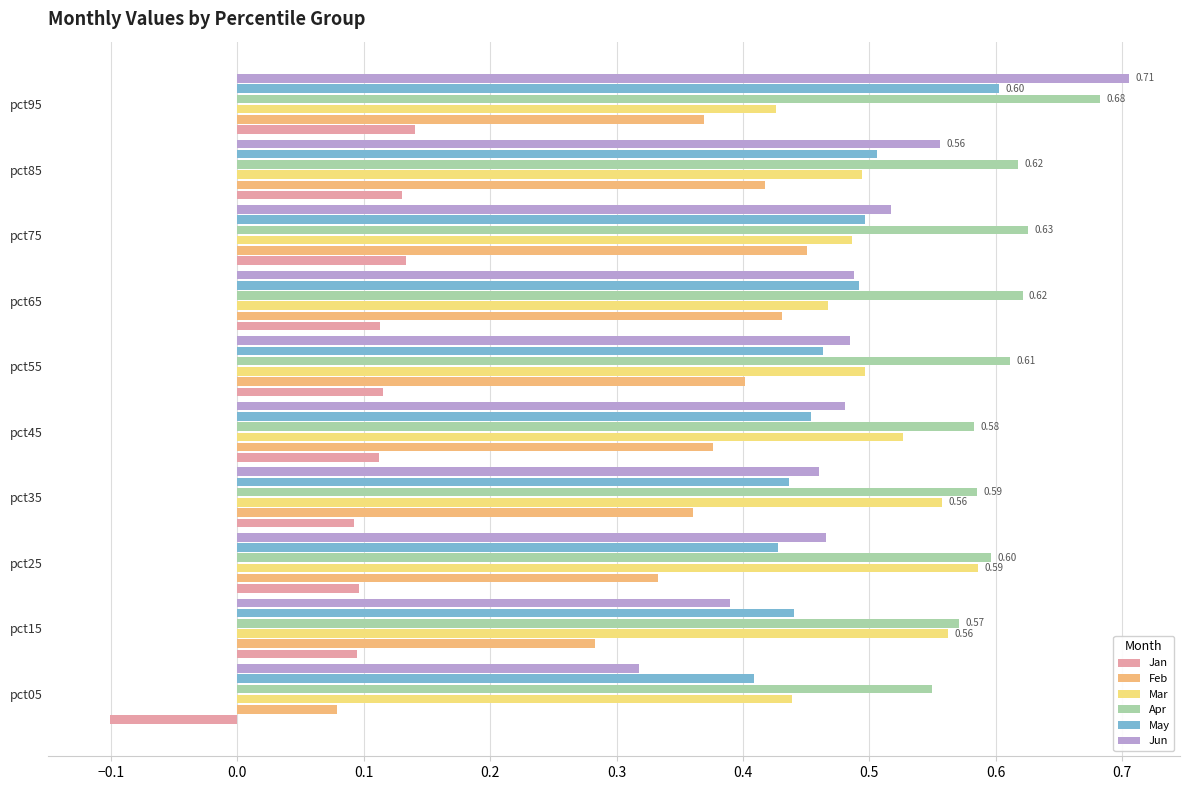

What is the lowest value of the May series?

0.4